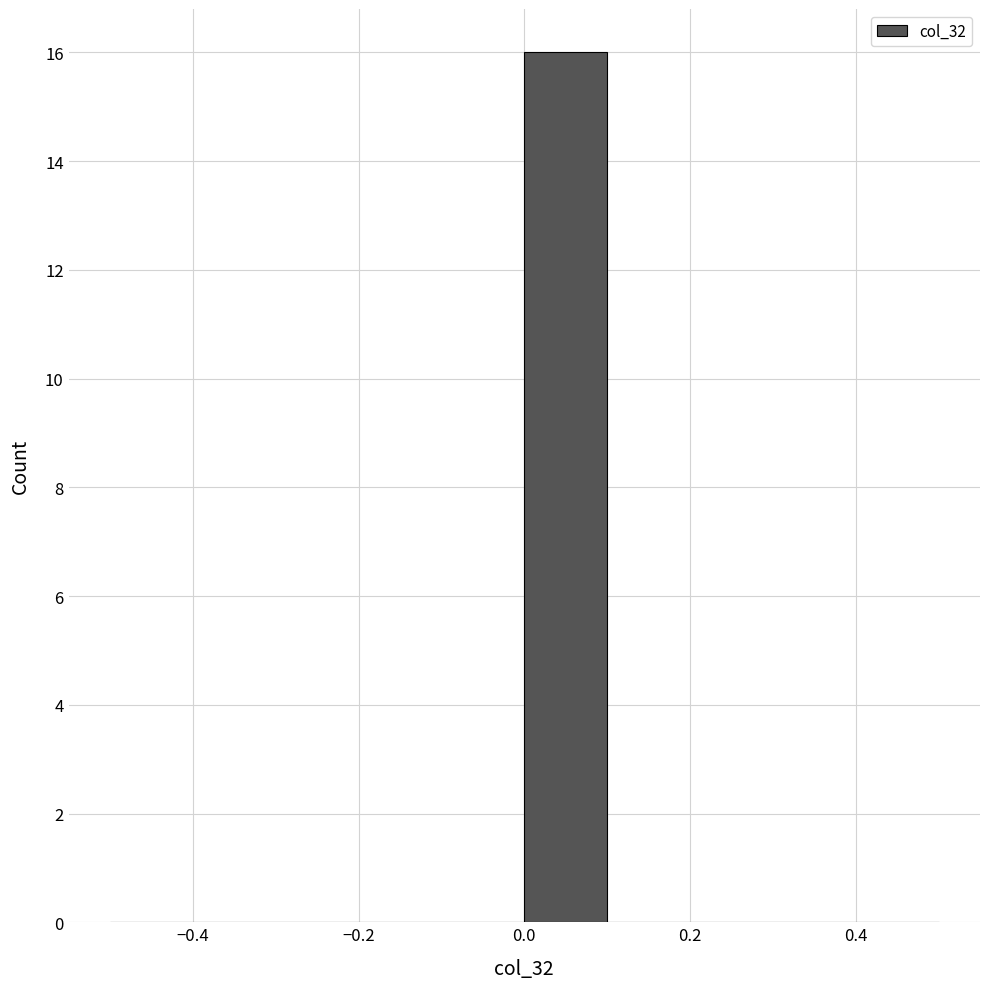

What is the height of the bar covering 0.0 to 0.1 on the x-axis? The values are not printed on the chart, so give them approximately, as read against the axis.

16